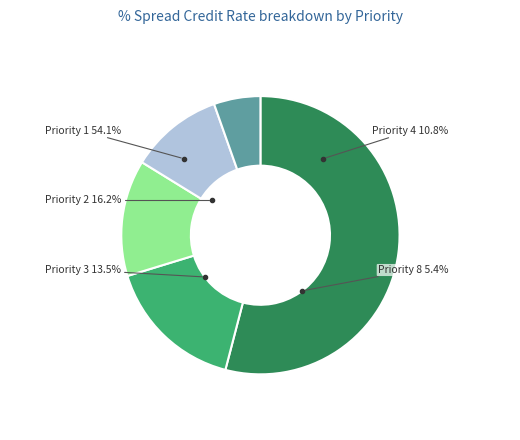

Approximately how many times larger is the value at Priority 3 compared to Priority 2?

0.8